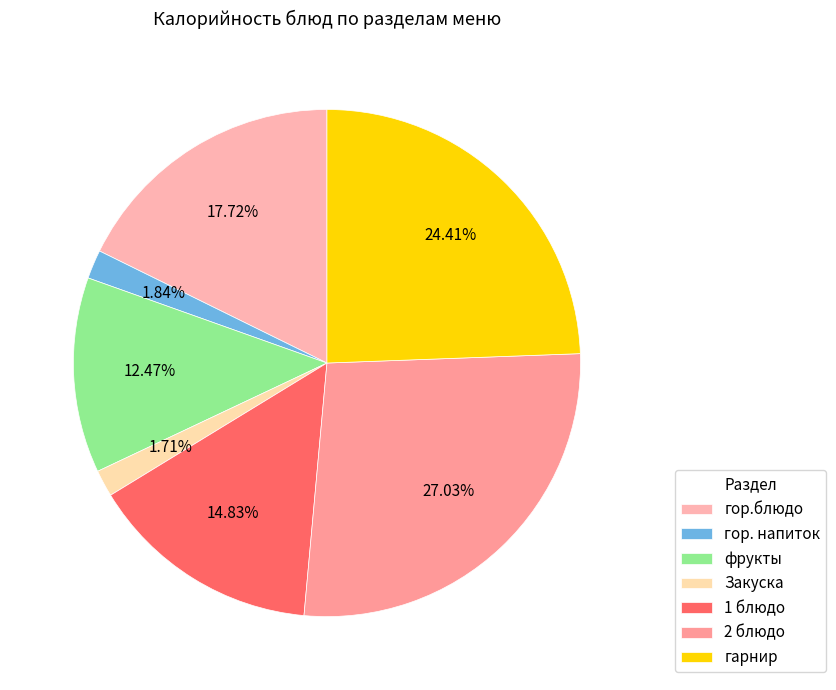

What portion of the pie excludes 2 блюдо?

73.0%